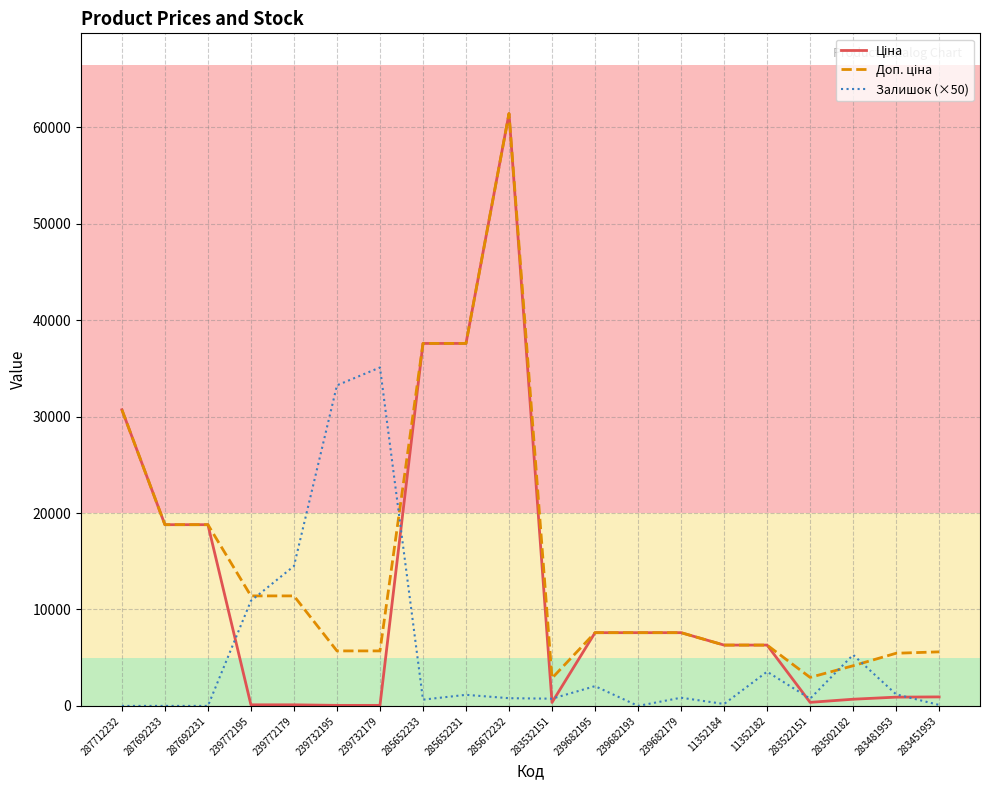

What is the difference between the highest and lowest values at 239682195?

5546.5